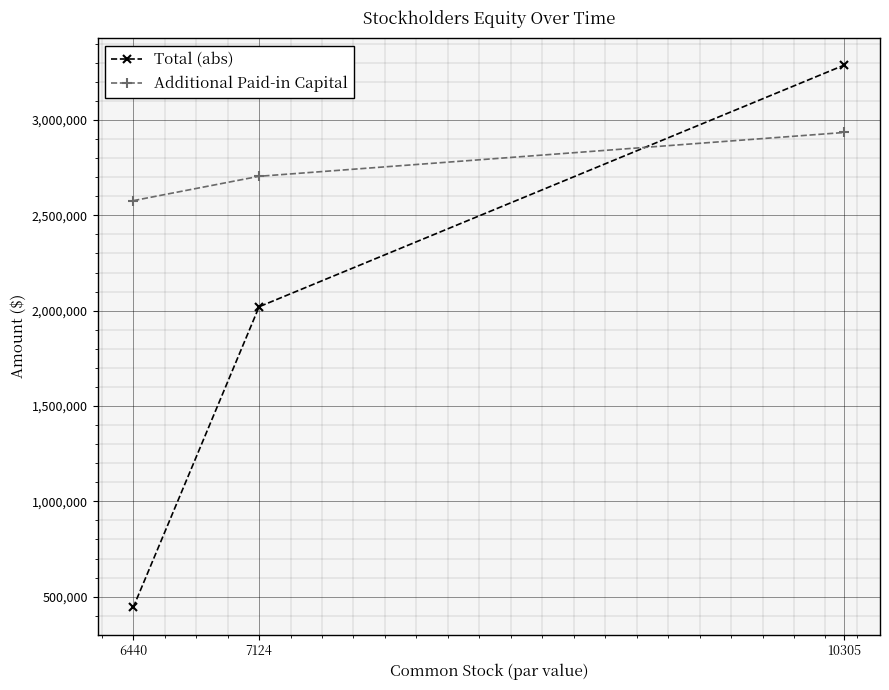

Reading left to right, list all the values displayed in this chart.

Total (abs): 6440=443719	7124=2020559	10305=3288191
Additional Paid-in Capital: 6440=2576869	7124=2704729	10305=2934580